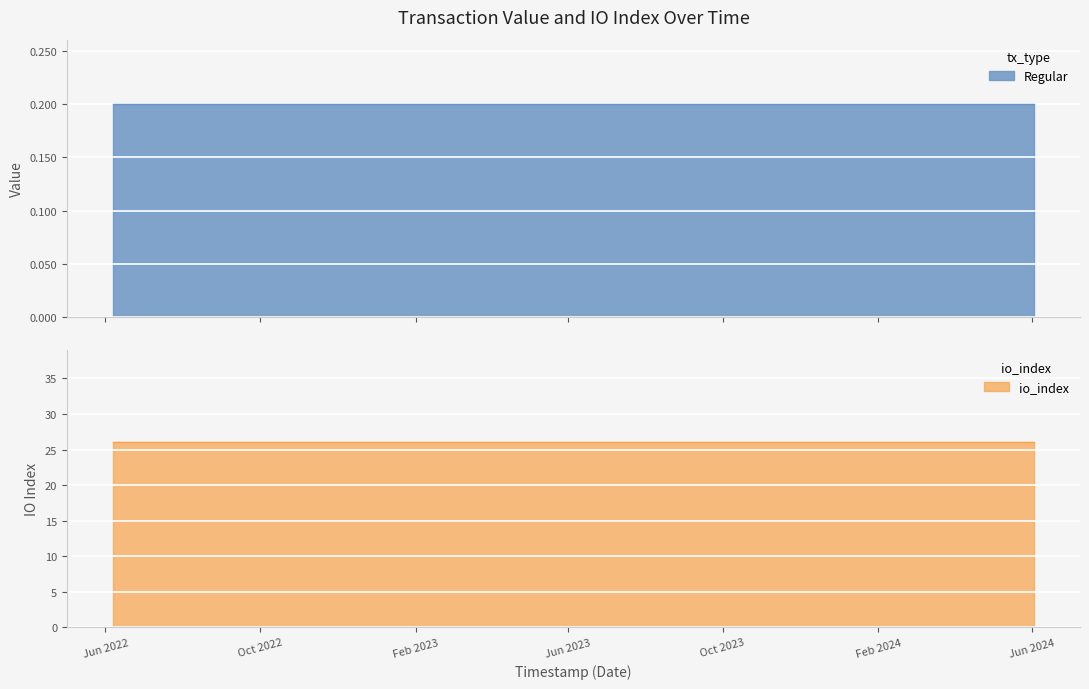

List the series in order of their overall mean, lowest first.

Regular, io_index